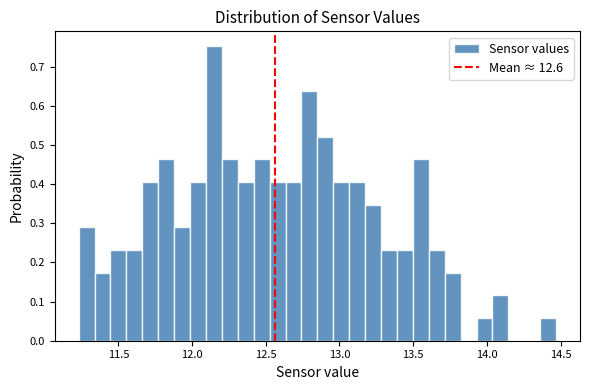

Around what value on the x-axis is the tallest bar? Give the approximate position of its centre, as read against the axis.

12.15